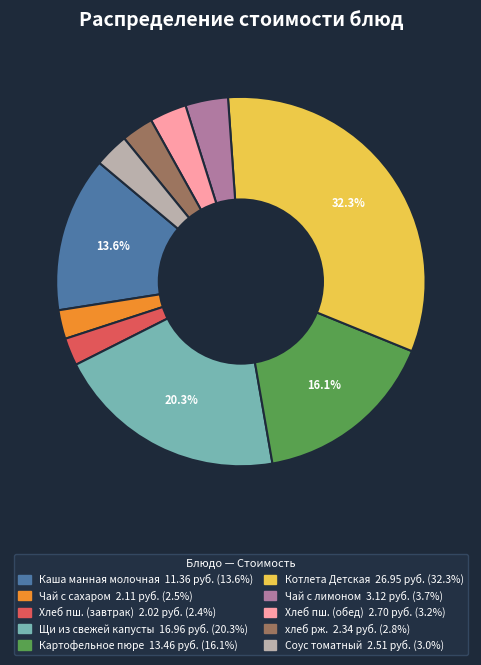

Is there a majority slice in this chart?

No